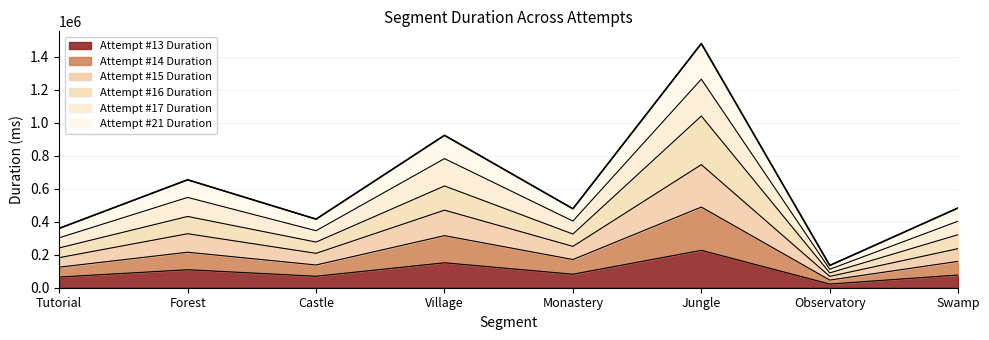

At which label does Attempt #13 Duration reach its peak?

Jungle